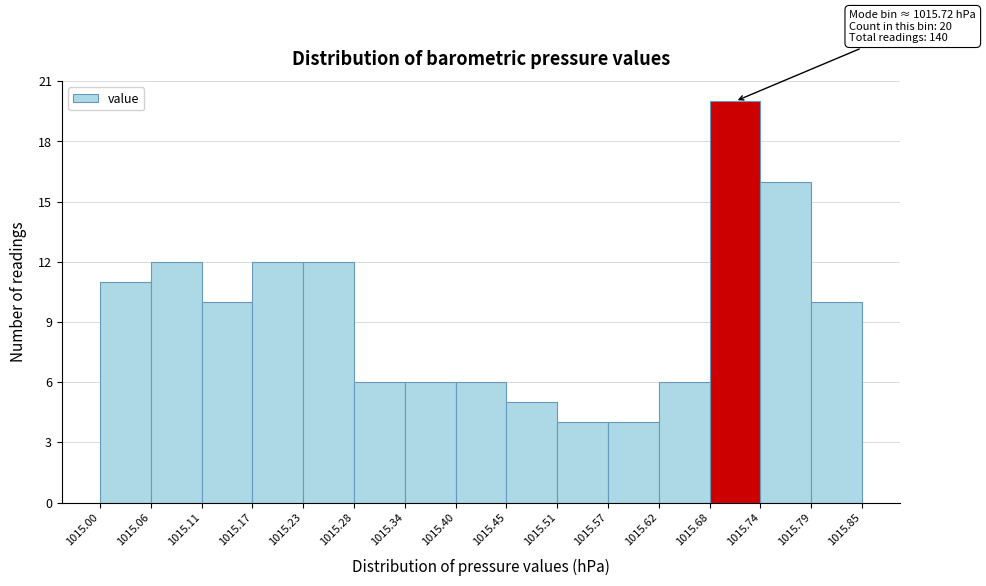

Over which range of the x-axis is the bar tallest?

1015.68 to 1015.74